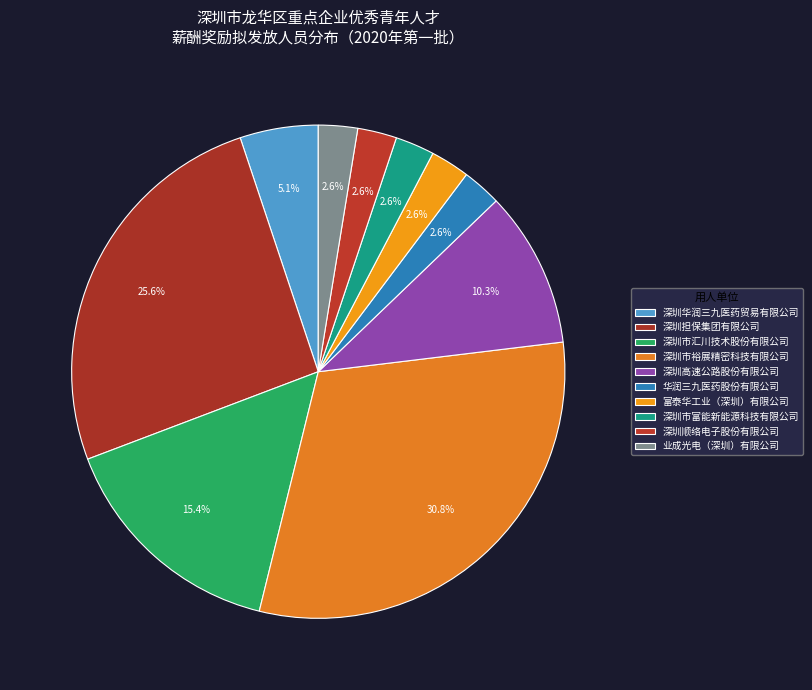

True or false: 业成光电（深圳）有限公司 accounts for 17% of the total.

False